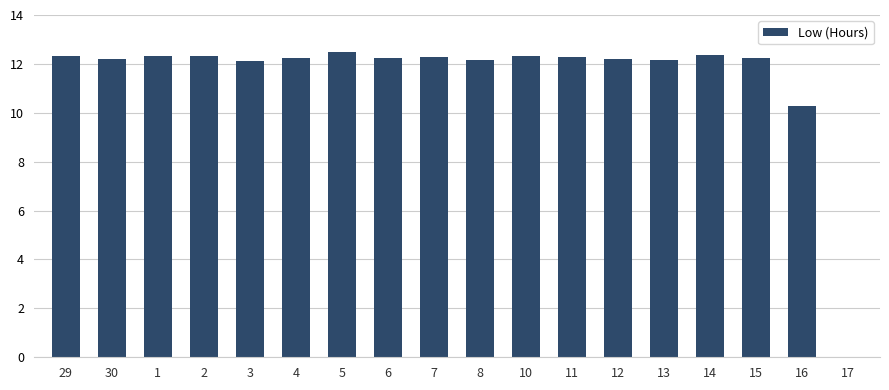

Are the bars grouped side by side (vs. stacked)?

No